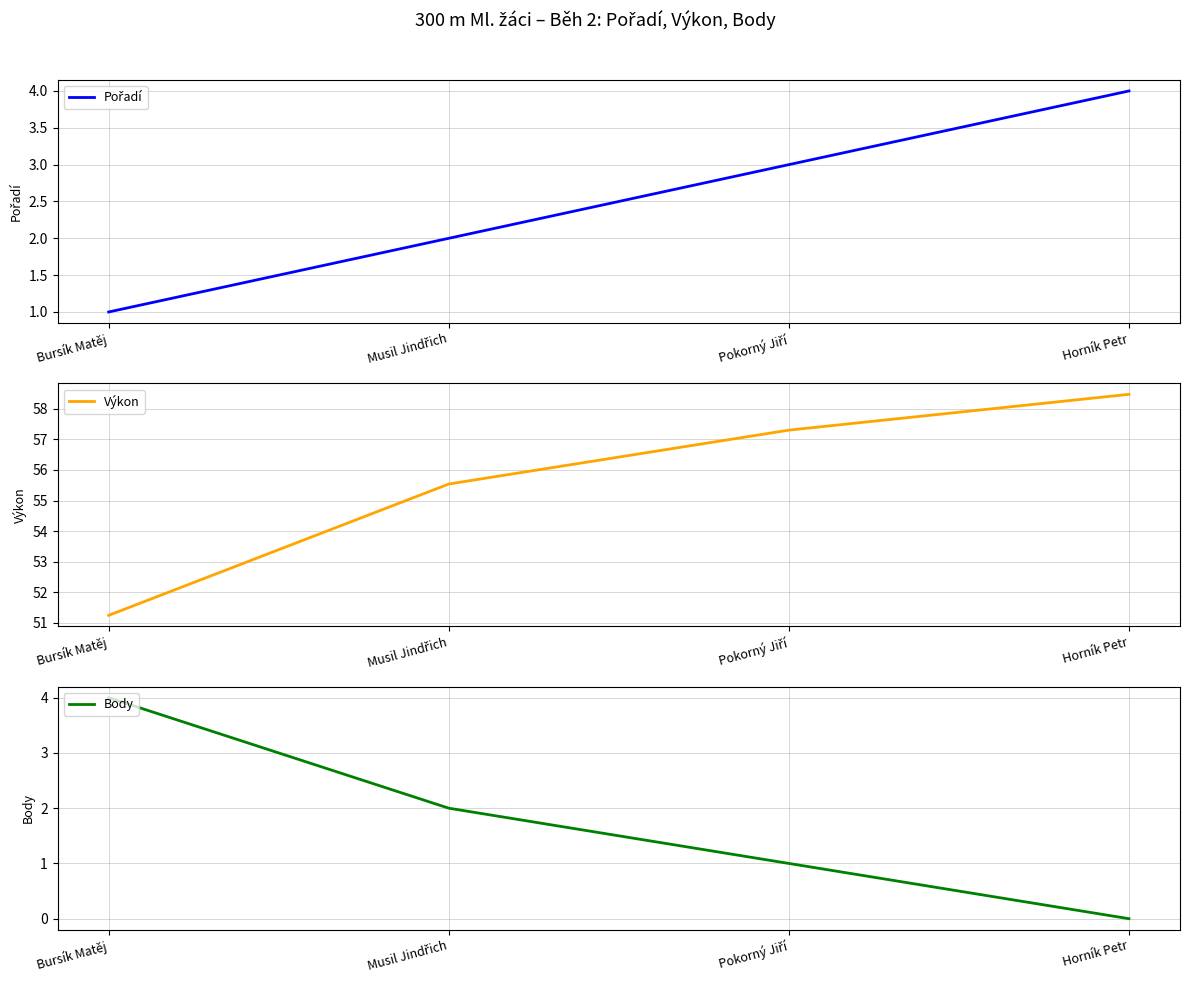

At which category is the sum across all series the highest?

Horník Petr